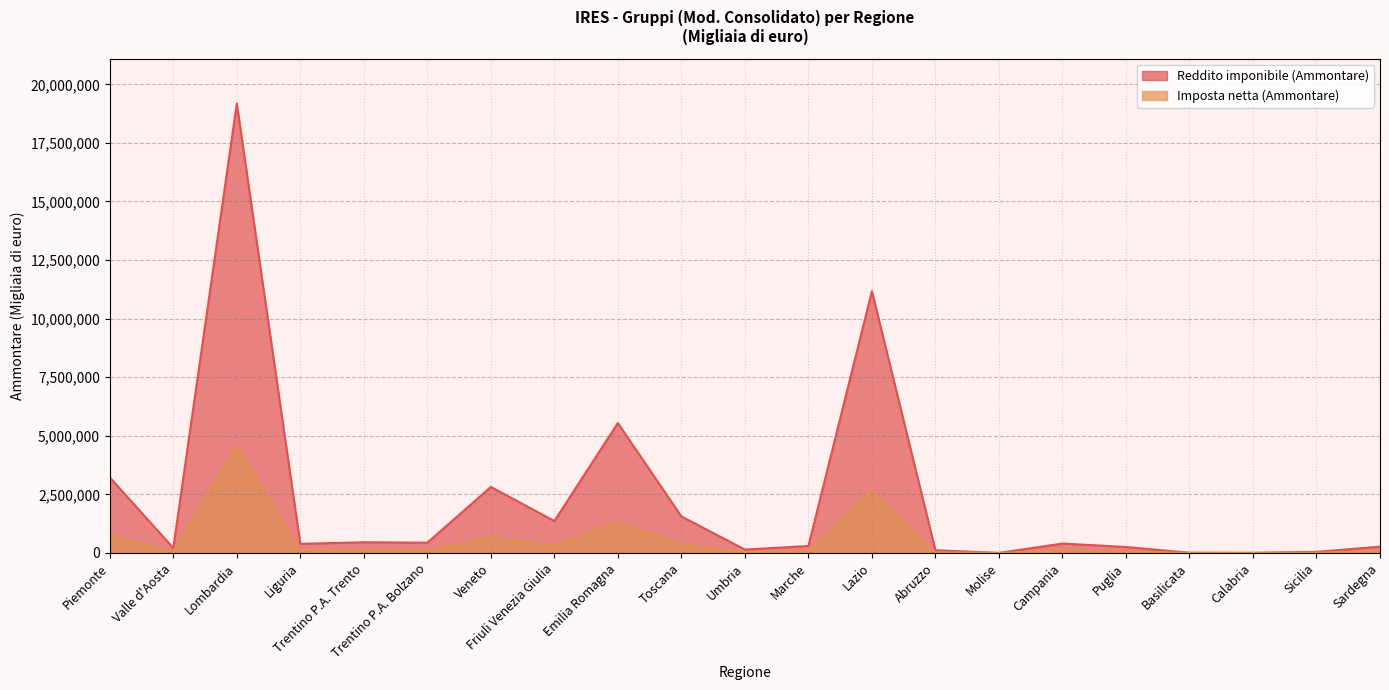

What is the maximum value for Reddito imponibile (Ammontare)?

19180321